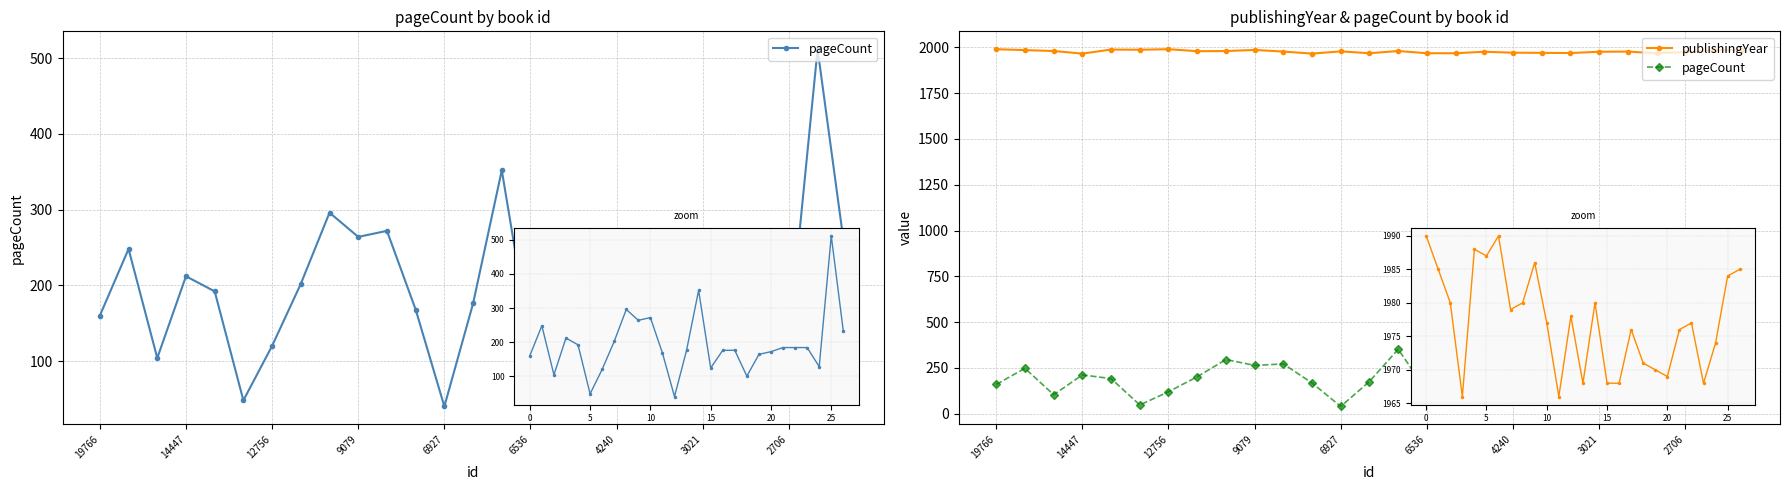

What value does the pageCount series have at 15, to the nearest 5?

125